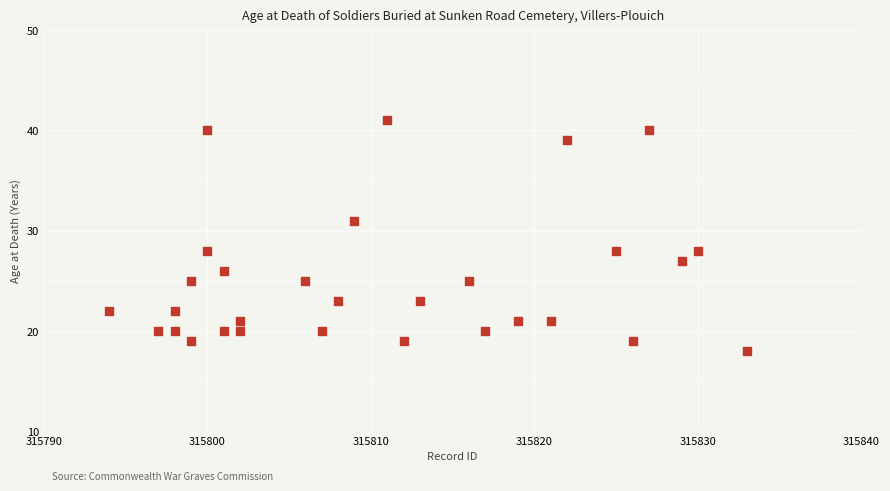

What is the range of Y values (max minus min)?

23